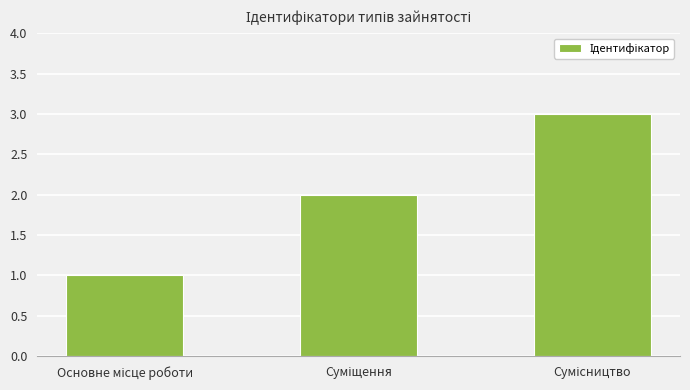

What is the sum of all values?

6